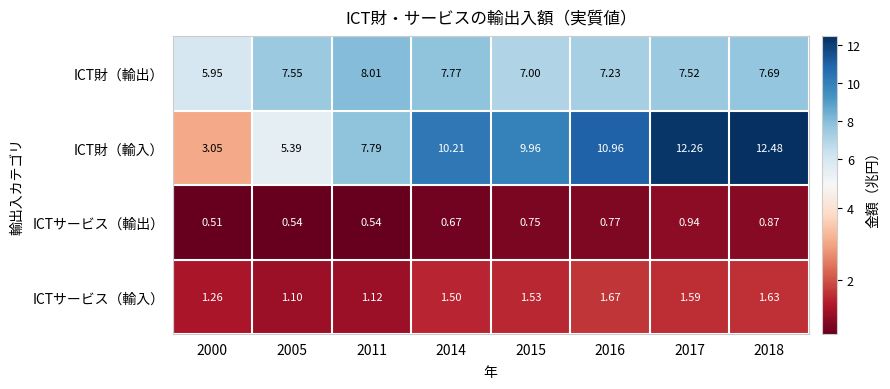

Rank the series by their maximum value, from highest to lowest.

ICT財（輸入）, ICT財（輸出）, ICTサービス（輸入）, ICTサービス（輸出）